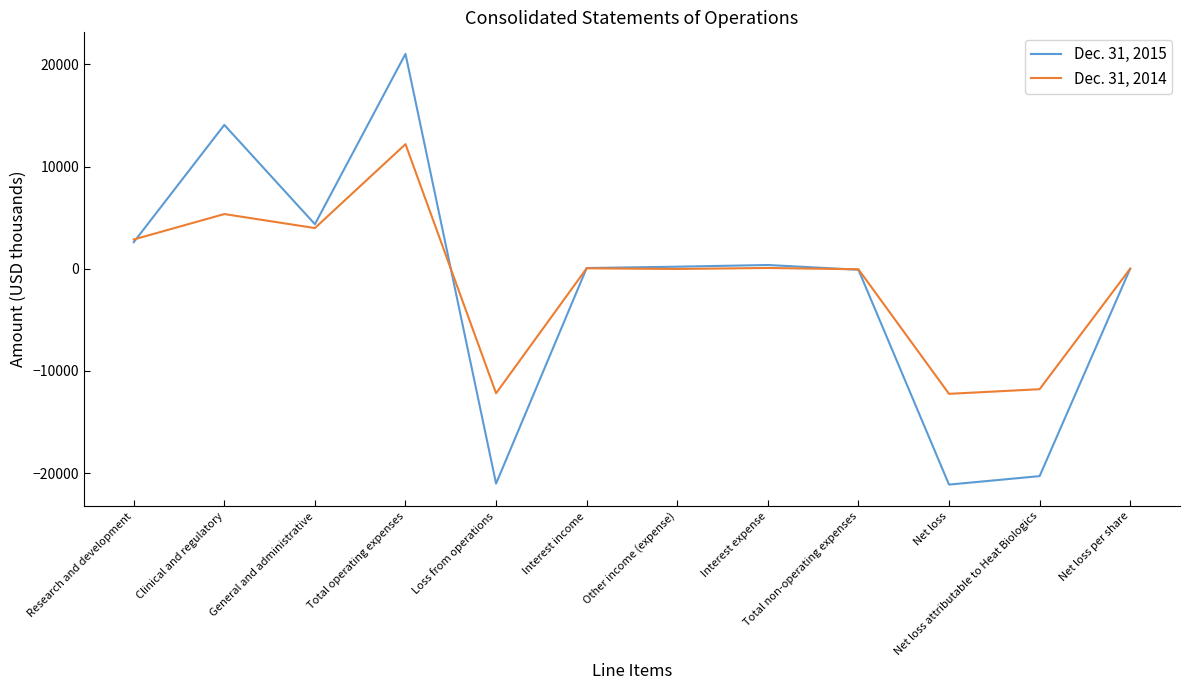

True or false: Dec. 31, 2014 has more than 0 interior local peaks.

True